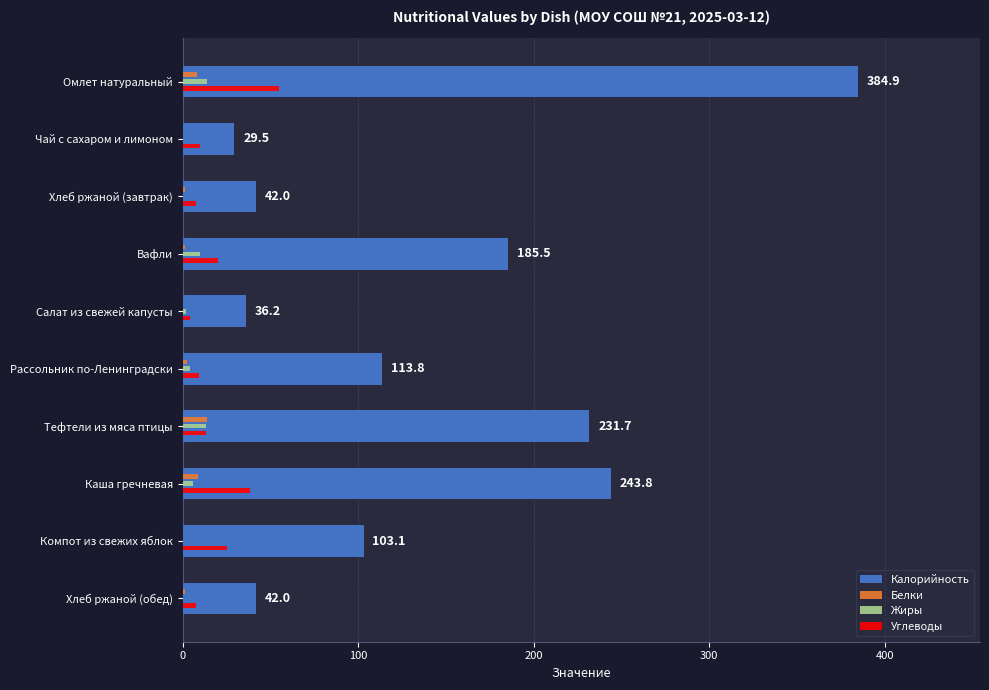

Between Каша гречневая and Хлеб ржаной (обед), which series saw the biggest shift?

Калорийность